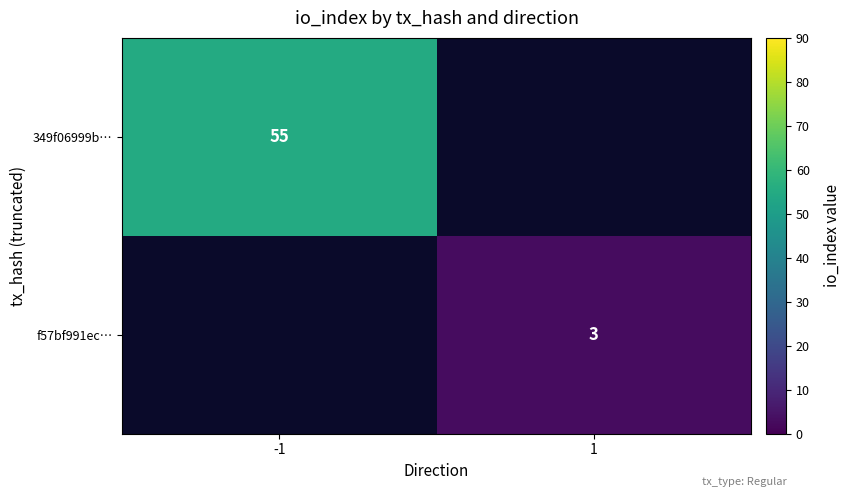

Is it true that f57bf991ec… equals 3 at 1?

True